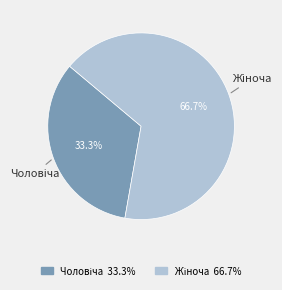

Count the number of slices in the pie.

2